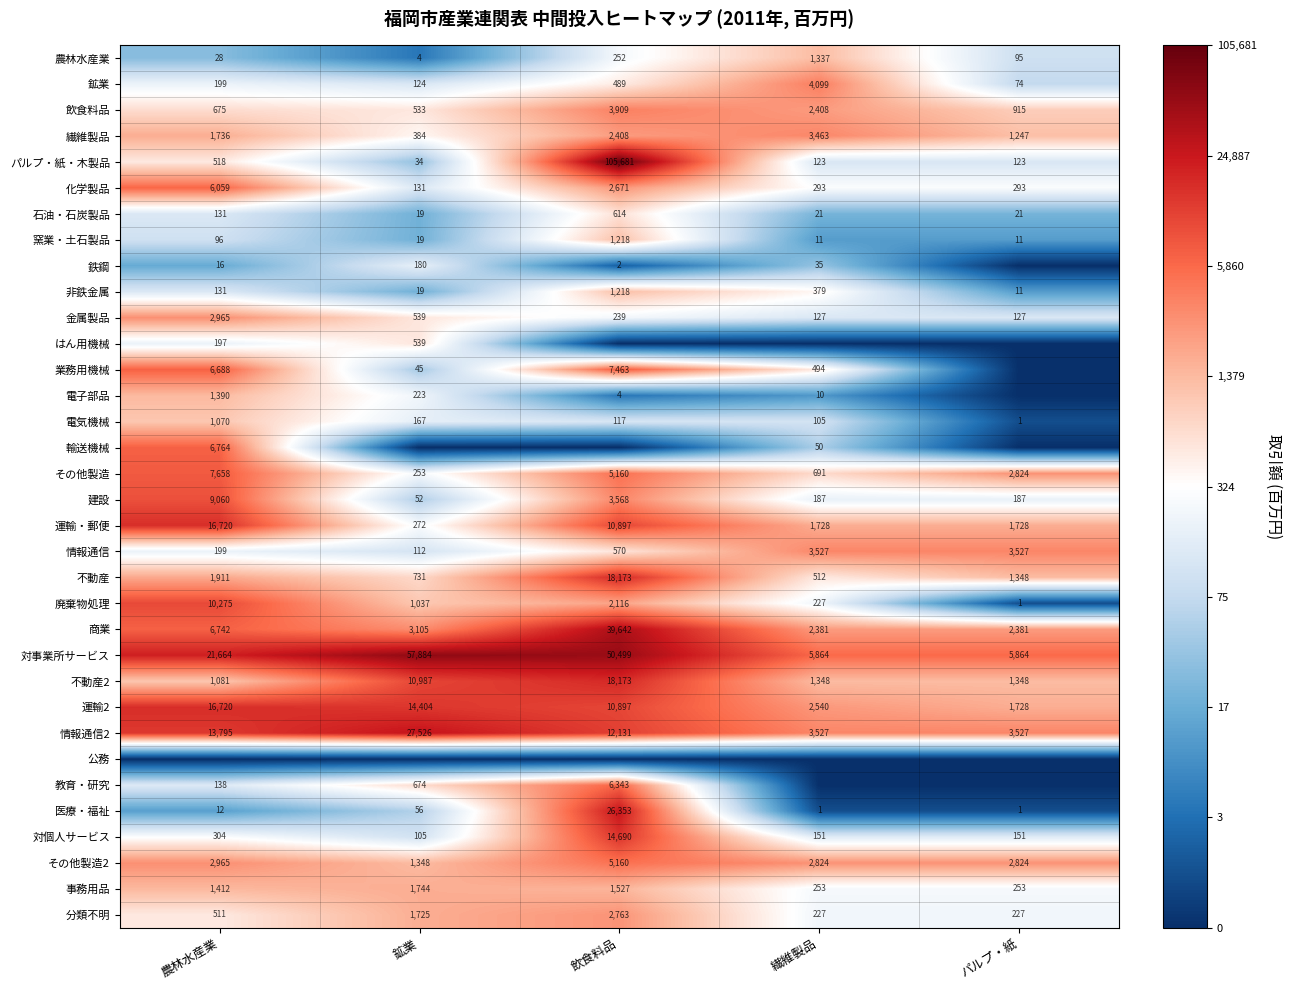

At which label does 対個人サービス reach its peak?

飲食料品